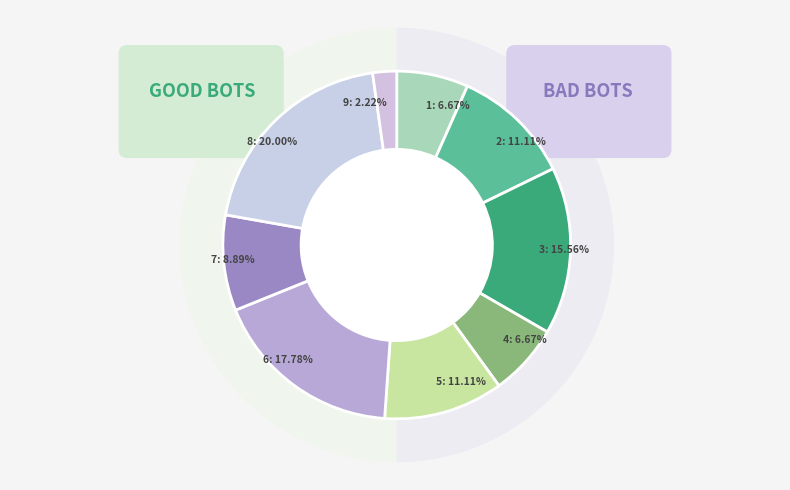

How many slices are in this pie chart?

9